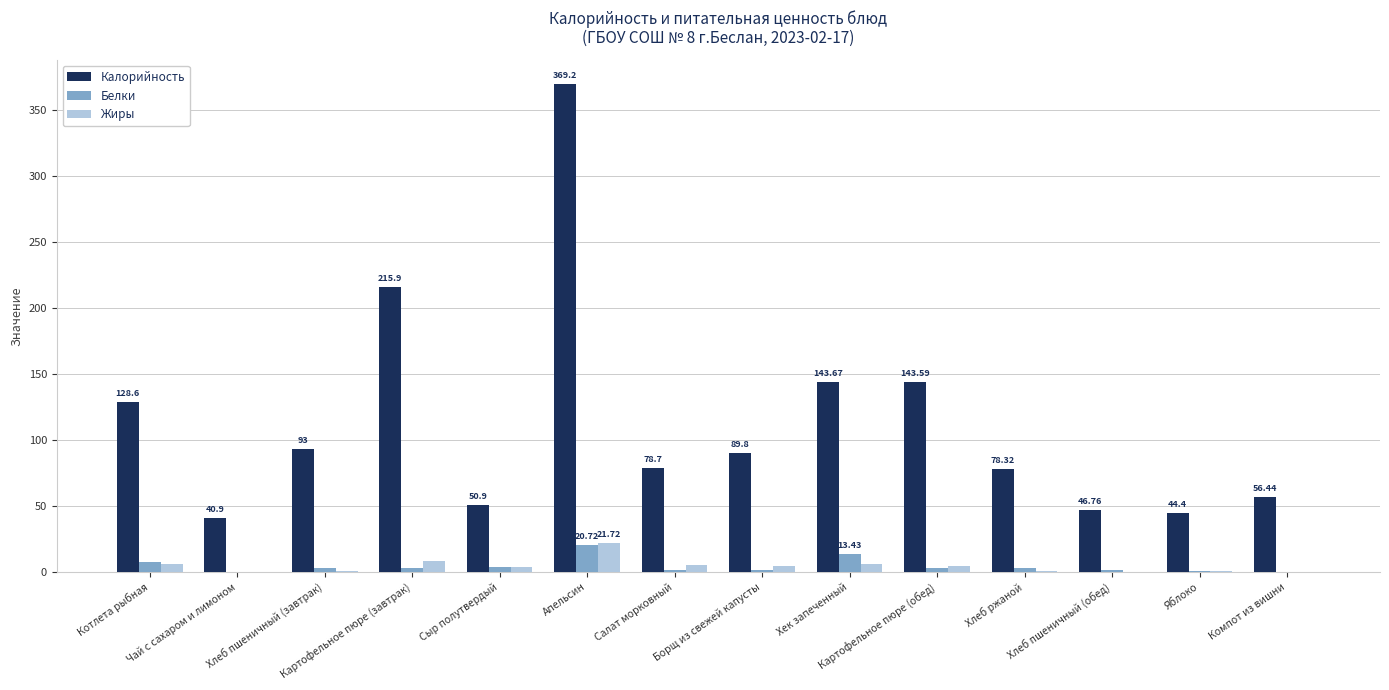

Which label corresponds to the largest value in the chart?

Апельсин